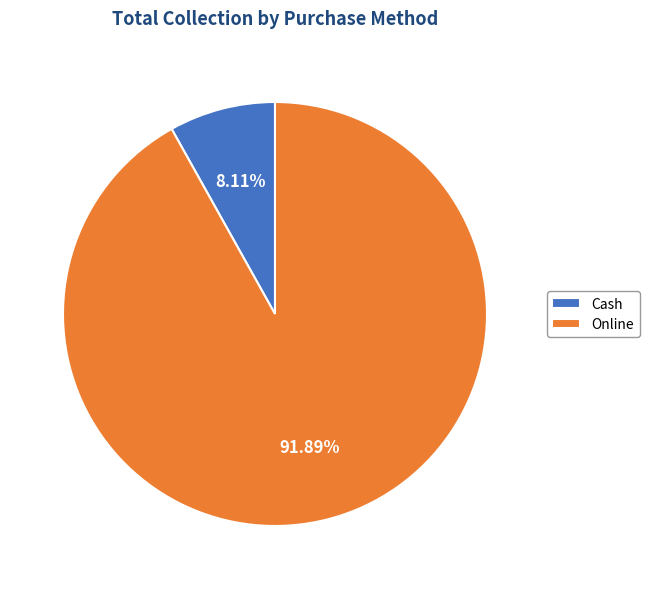

Is it true that Cash is 19% of the pie?

False